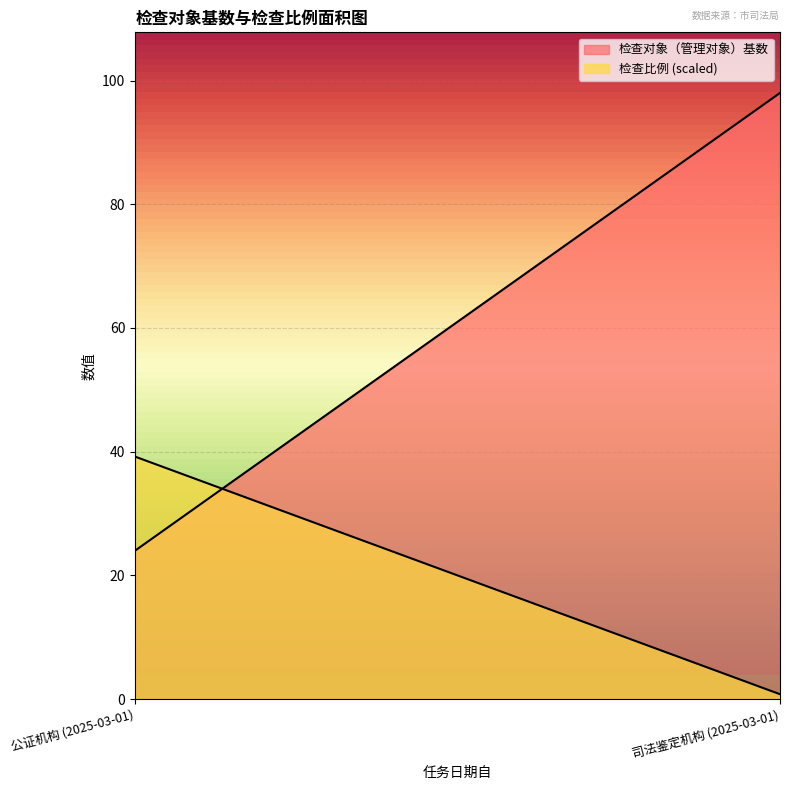

What is the total value across all series at 公证机构 (2025-03-01)?

63.2